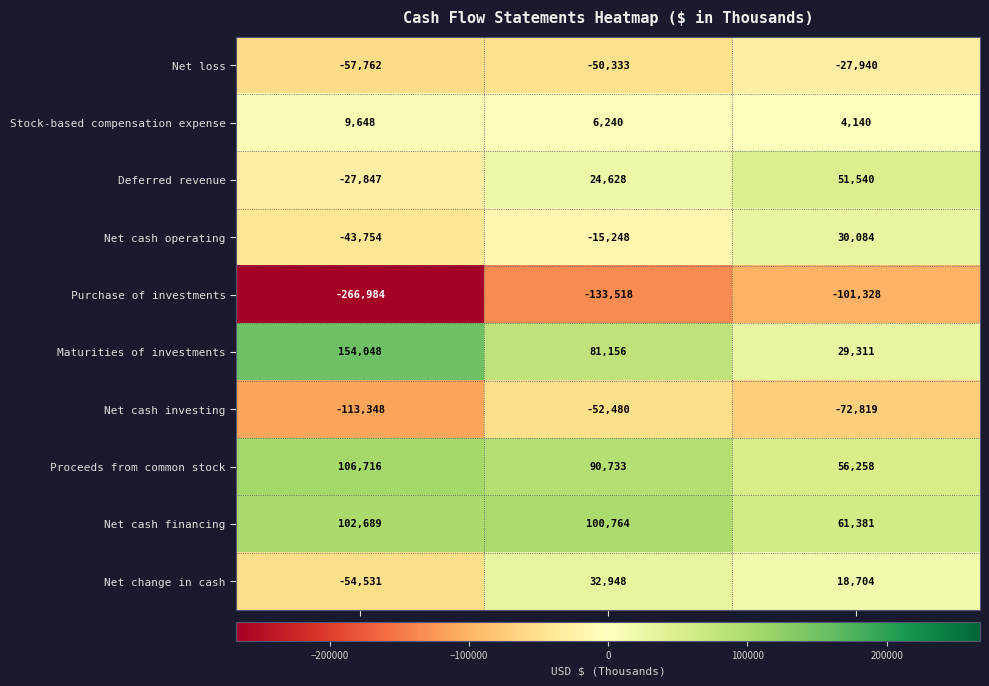

What is the maximum value for Purchase of investments?

-101328